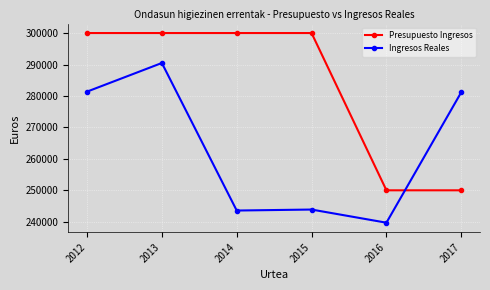

Between which two adjacent categories do Ingresos Reales and Presupuesto Ingresos first intersect?

2016 and 2017